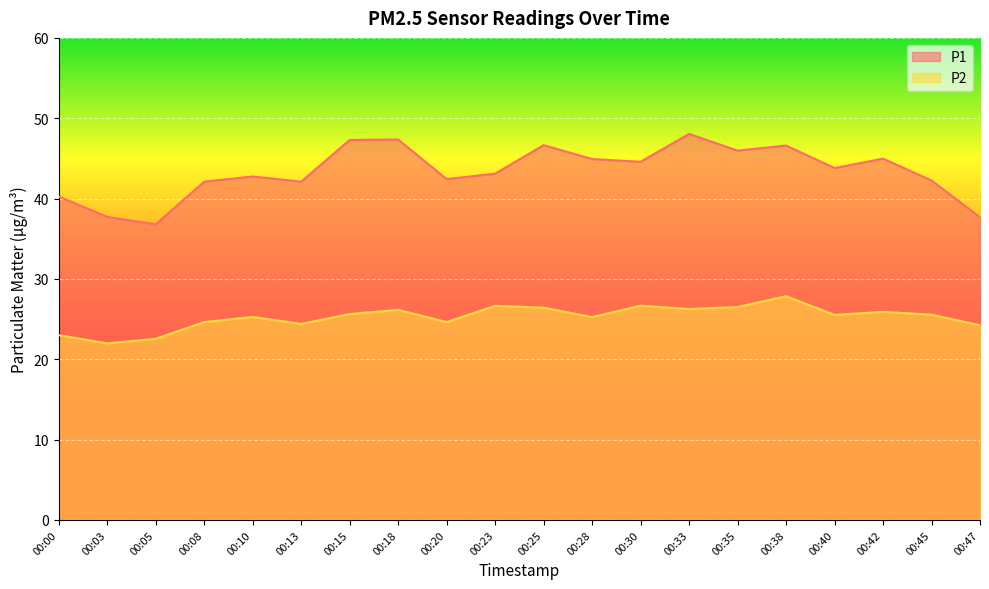

True or false: P1 has a value of 12.5 at 00:40.

False